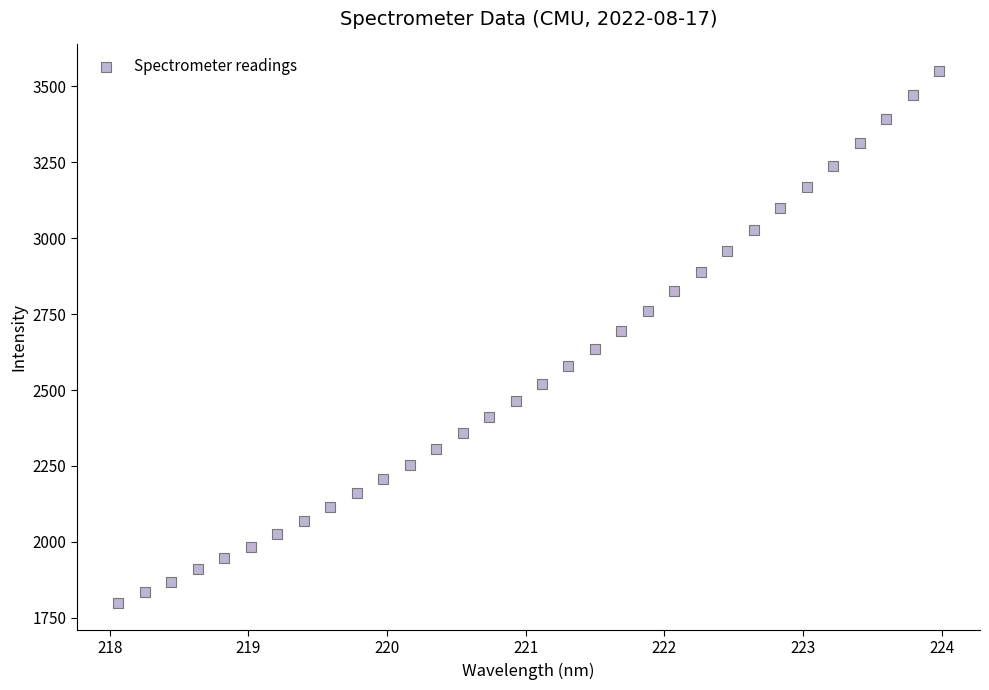

What is the range of X values (max minus min)?

5.9